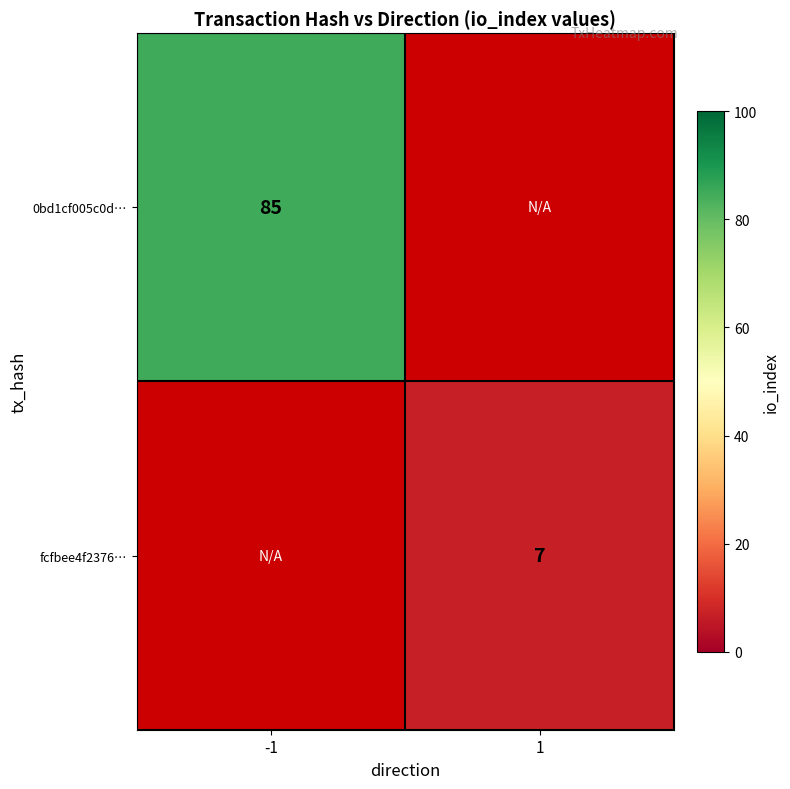

The fcfbee4f2376… series shows 7 at 1. True or false?

True